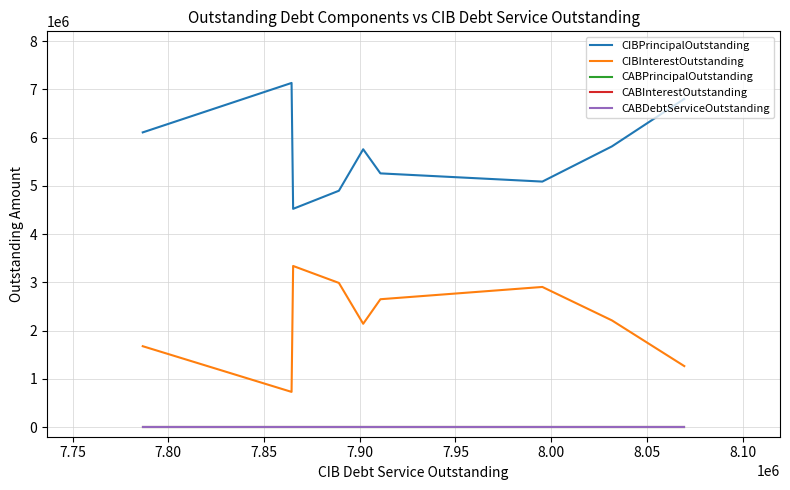

True or false: CABPrincipalOutstanding and CIBPrincipalOutstanding intersect in this chart.

False